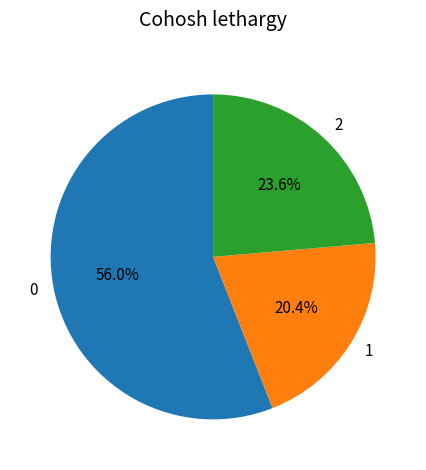

Approximately how many times larger is the value at 0 compared to 1?

2.7